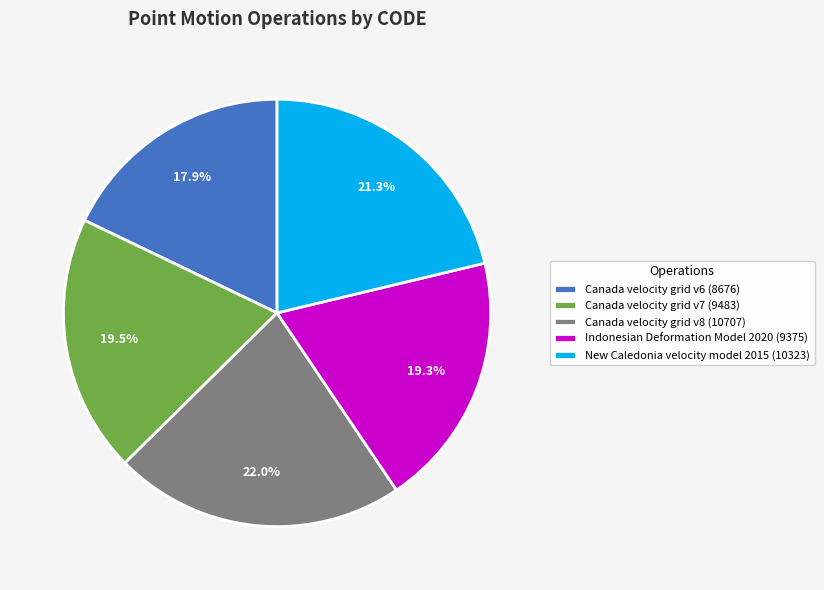

Which has a higher value, Indonesian Deformation Model 2020 (9375) or Canada velocity grid v6 (8676)?

Indonesian Deformation Model 2020 (9375)